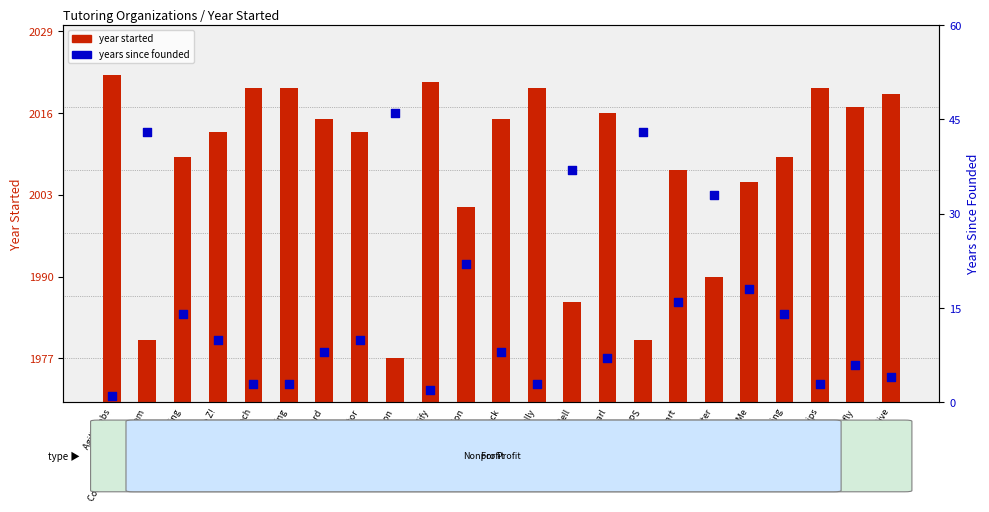

What are all the series names shown in the legend?

year started, years since founded